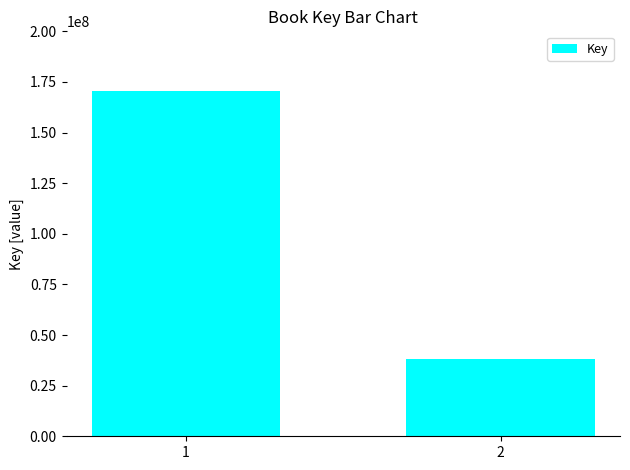

The chart shows a value of 170701274 at 1. True or false?

True